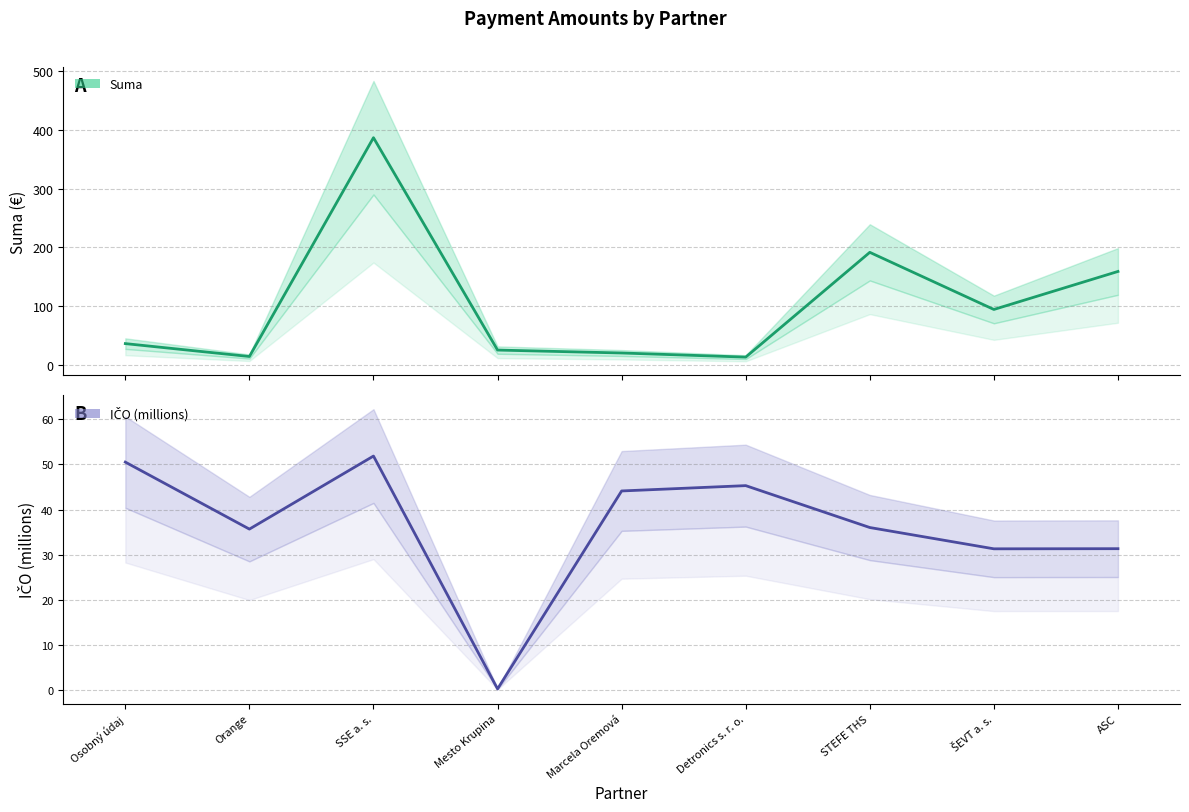

In IČO (millions), how many points are lower than both neighbors (excluding endpoints)?

3